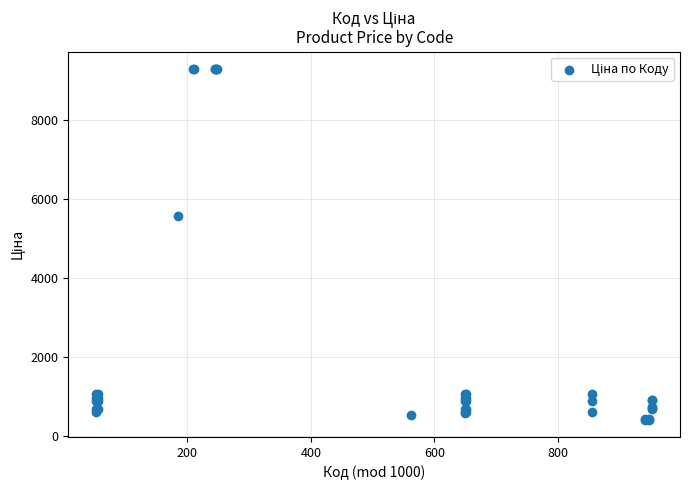

What Y value in the scatter plot is closest to 4849?

5560.3